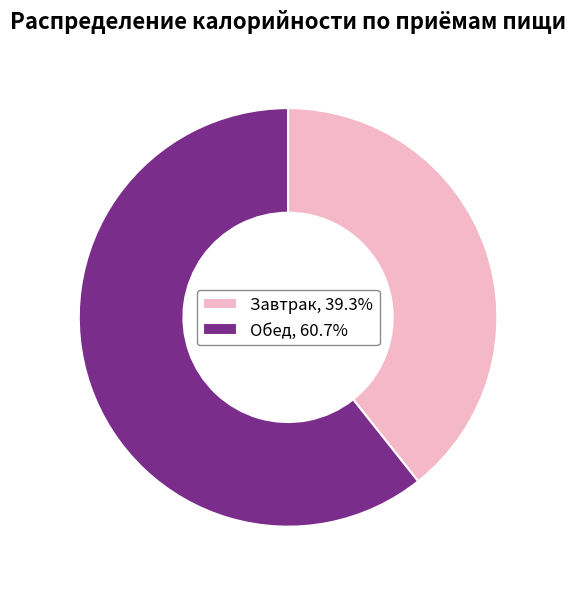

Which category has the biggest portion of the pie?

Обед